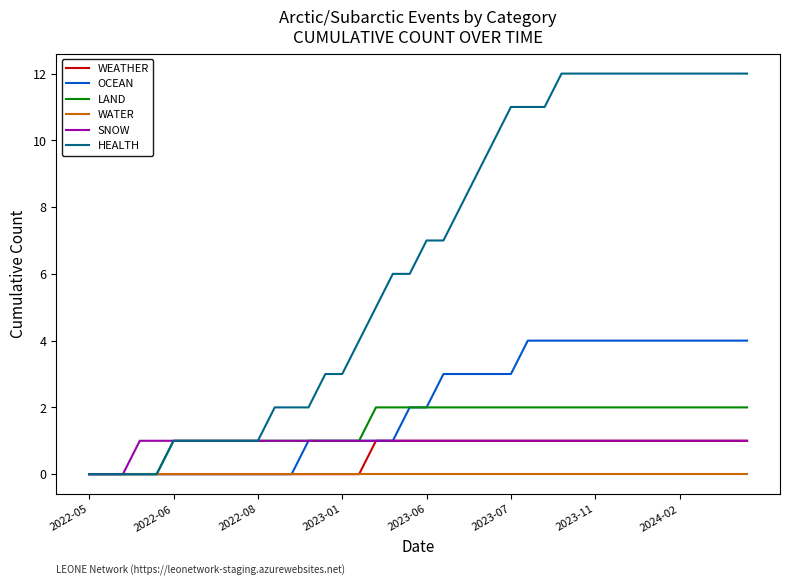

What is the sum of all WEATHER values?

23